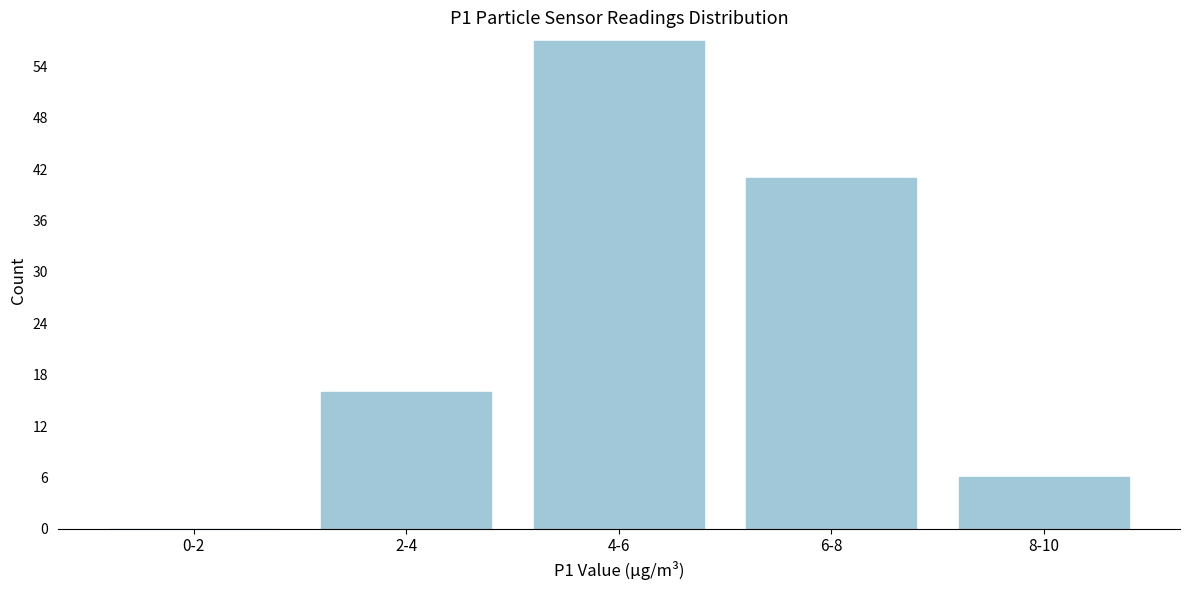

The value at 4-6 is 57. True or false?

True